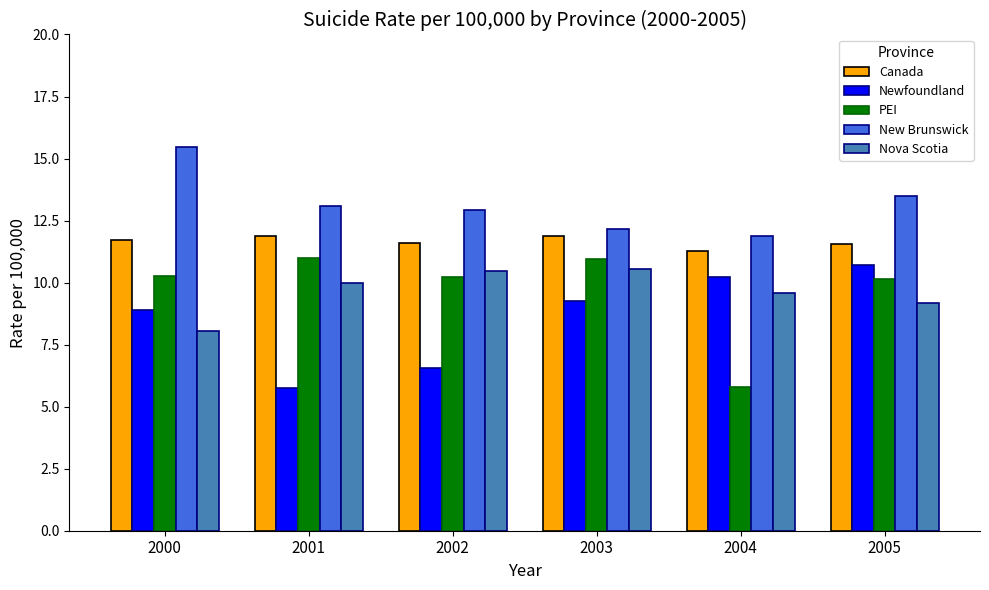

How many bars are there in each group?

5